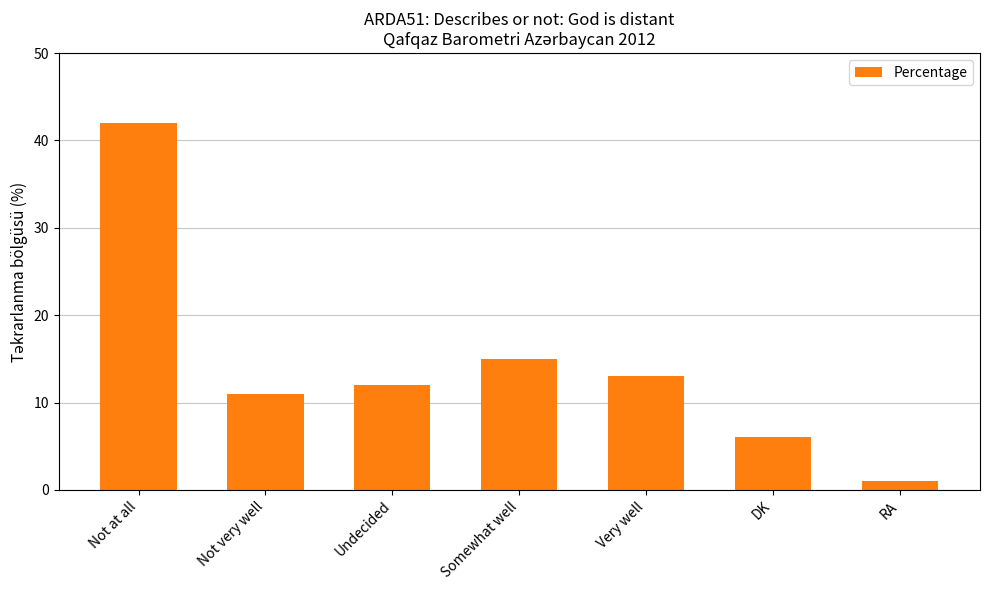

The chart shows a value of 9 at Somewhat well. True or false?

False